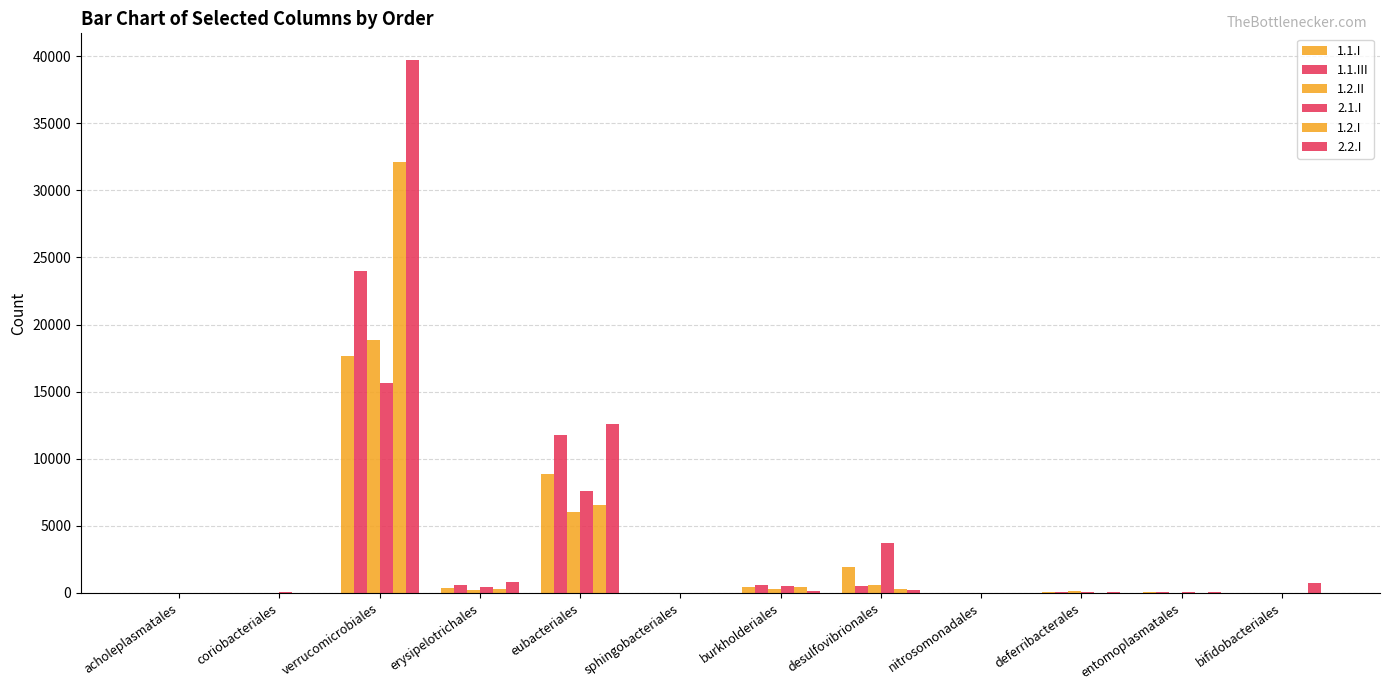

The value of 2.2.I at desulfovibrionales is 251. True or false?

True